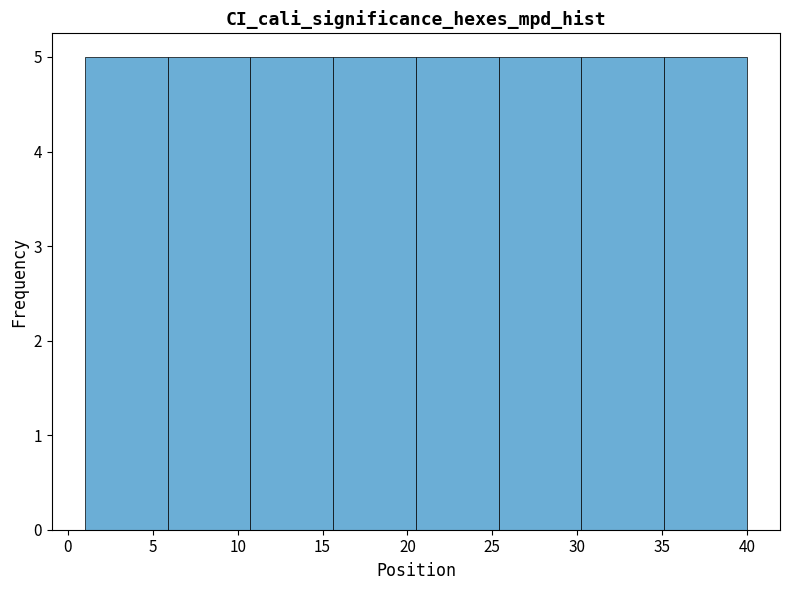

Reading left to right, list every bar in this chart as the range it spans on the x-axis followed by its height. Neither the bar edges nor the heights are printed on the chart, so give them approximately, as read against the axes.

1.0 to 6.0: 5
6.0 to 11.0: 5
11.0 to 15.5: 5
15.5 to 20.5: 5
20.5 to 25.5: 5
25.5 to 30.5: 5
30.5 to 35.0: 5
35.0 to 40.0: 5